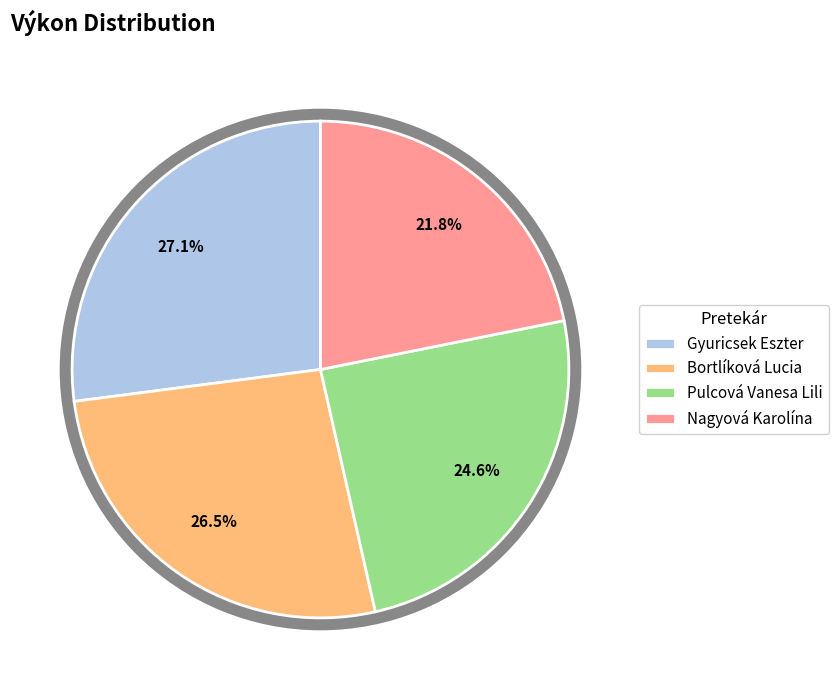

The Gyuricsek Eszter slice represents 32% of the pie. True or false?

False